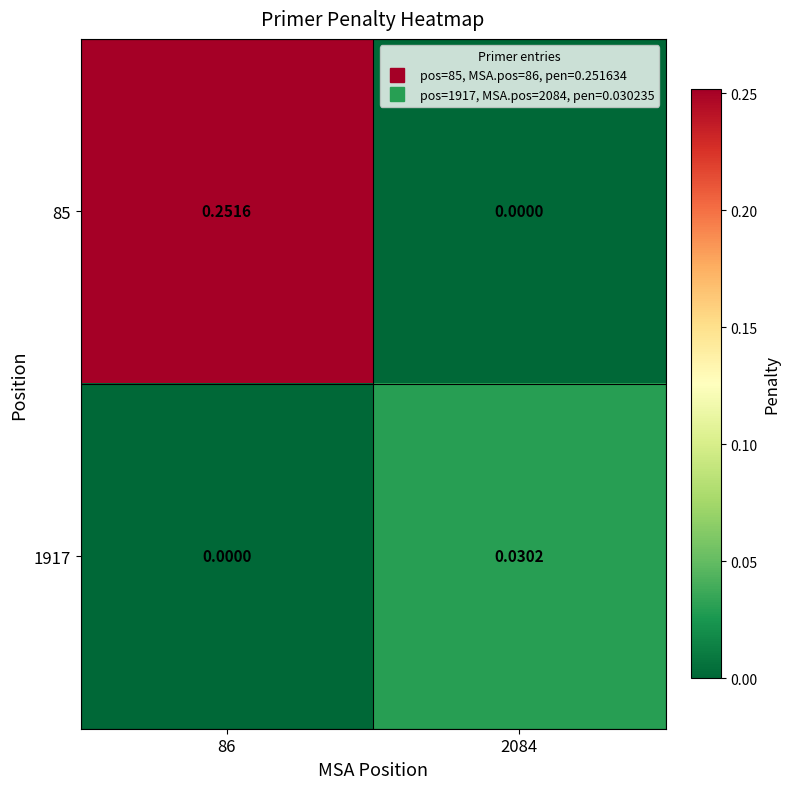

How many positive values does the 1917 series have?

1